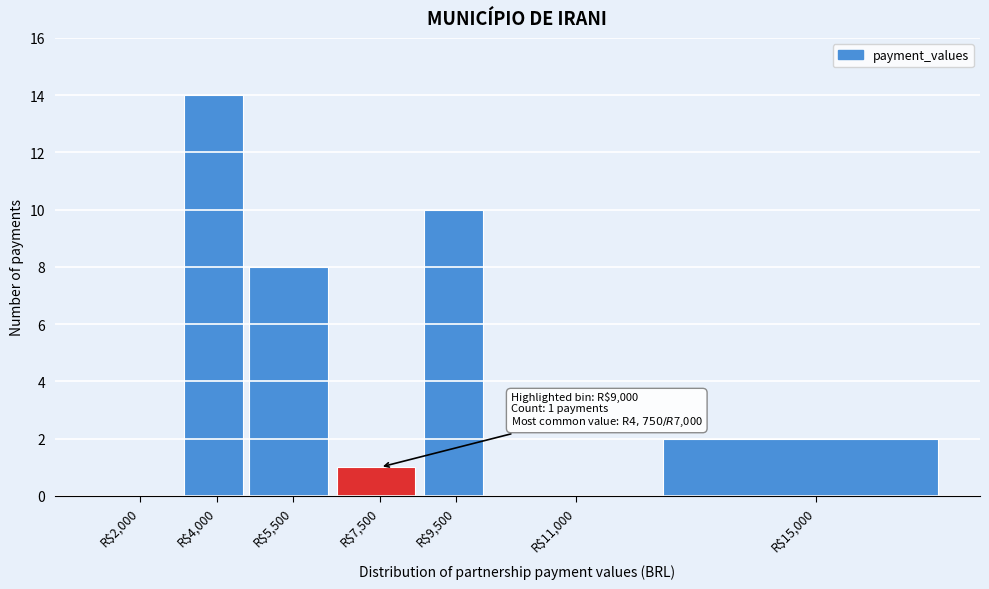

Where is the data nearest to the value 7?

R$5,500